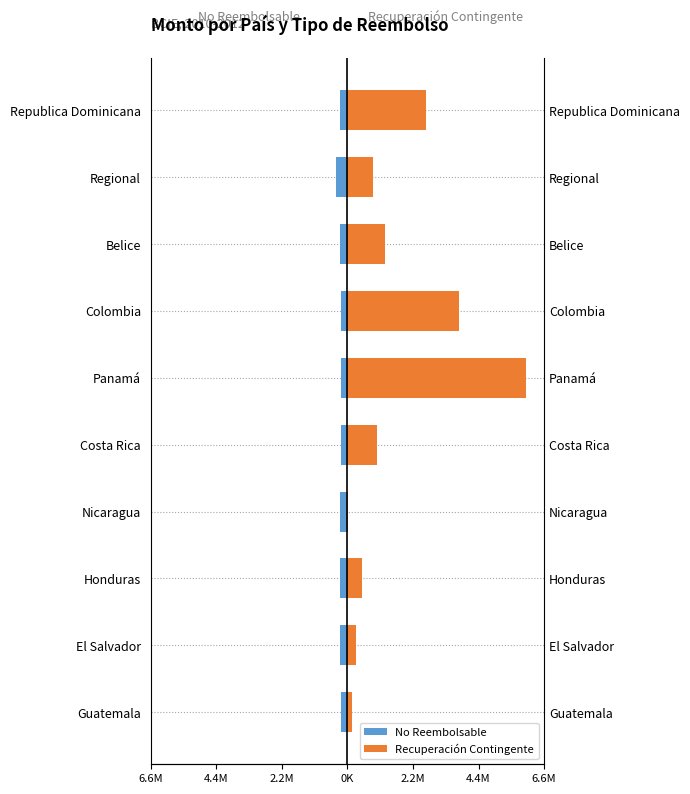

What is the difference between the maximum and second lowest values in the Recuperación Contingente series?

5.9